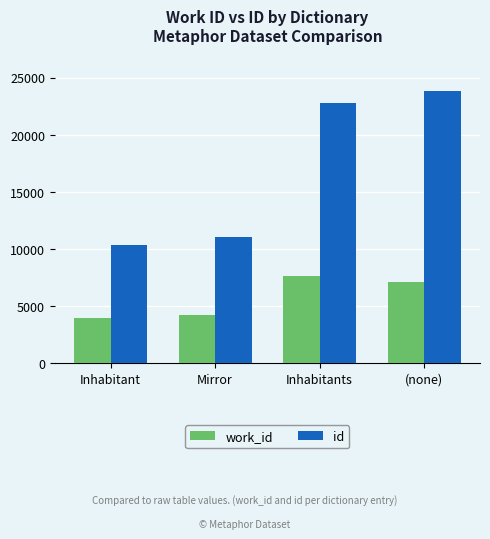

What is the total value across all series at Inhabitants?

30499